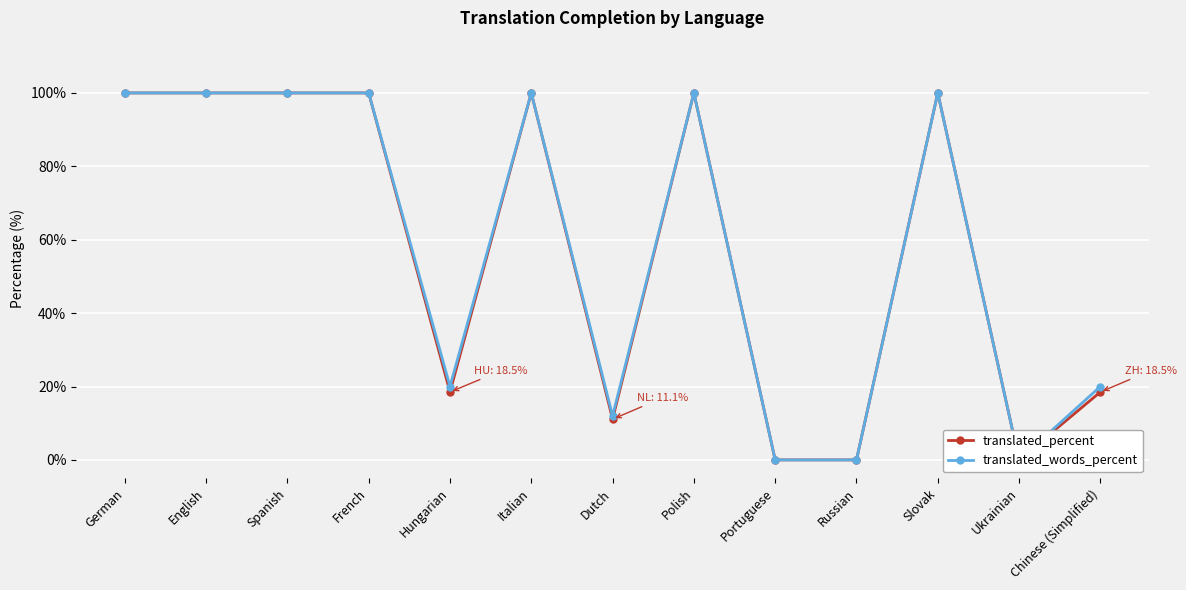

Is this an area chart (filled region under the line)?

No